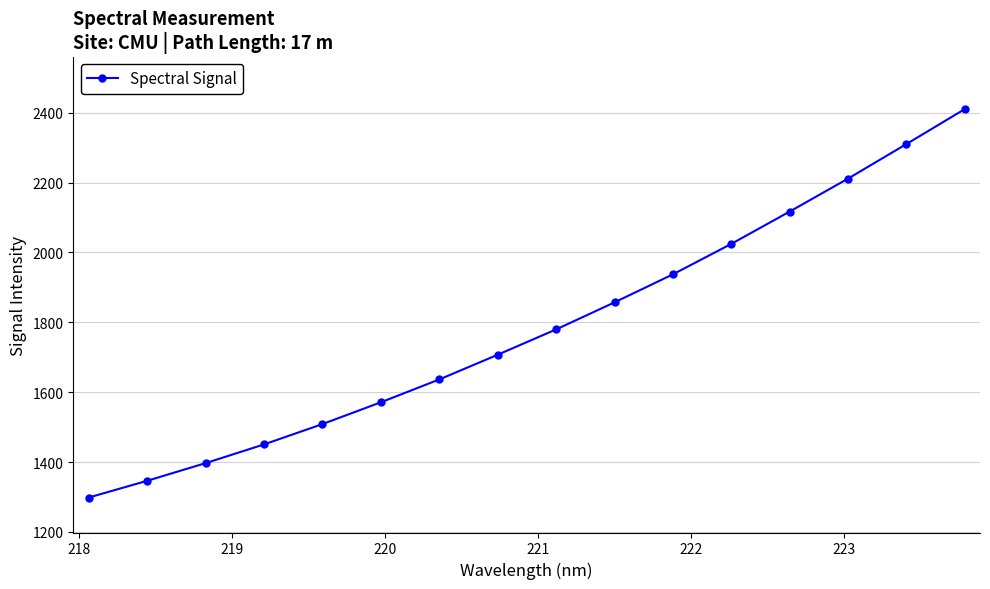

What is the minimum value shown in the chart?

1298.2